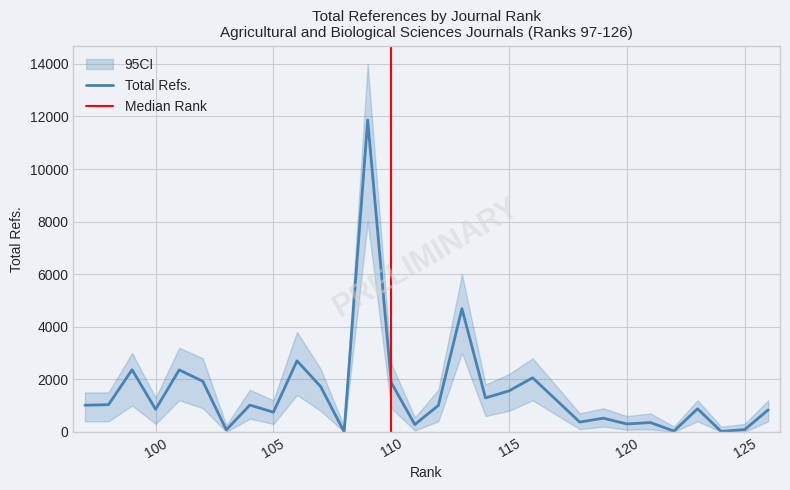

True or false: Total Refs. has a value of 14 at 122.

False